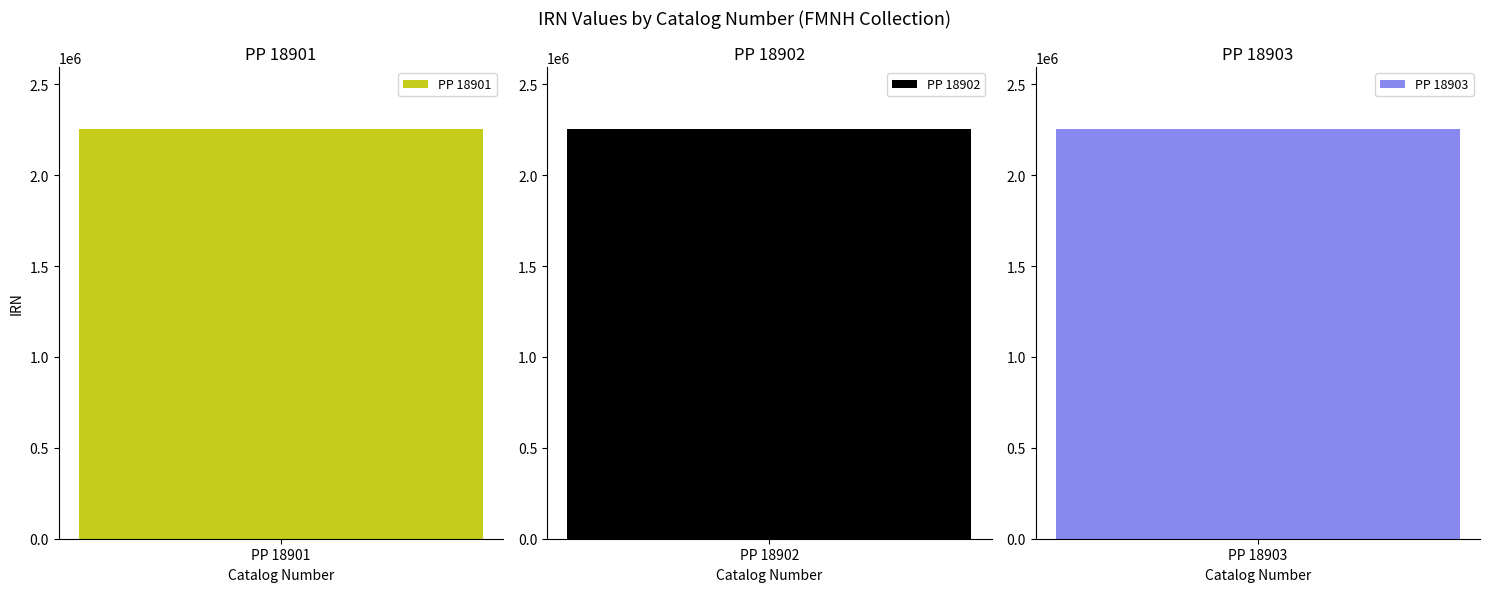

Reading left to right, list all the values displayed in this chart.

PP 18901=2257132	PP 18902=2257134	PP 18903=2257136